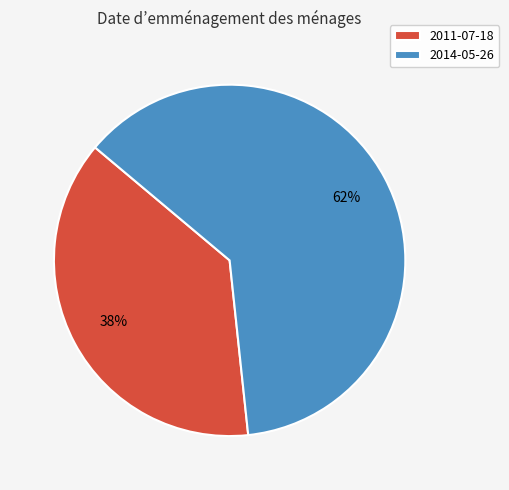

To the nearest percent, what is the combined percentage of 2011-07-18 and 2014-05-26?

100%